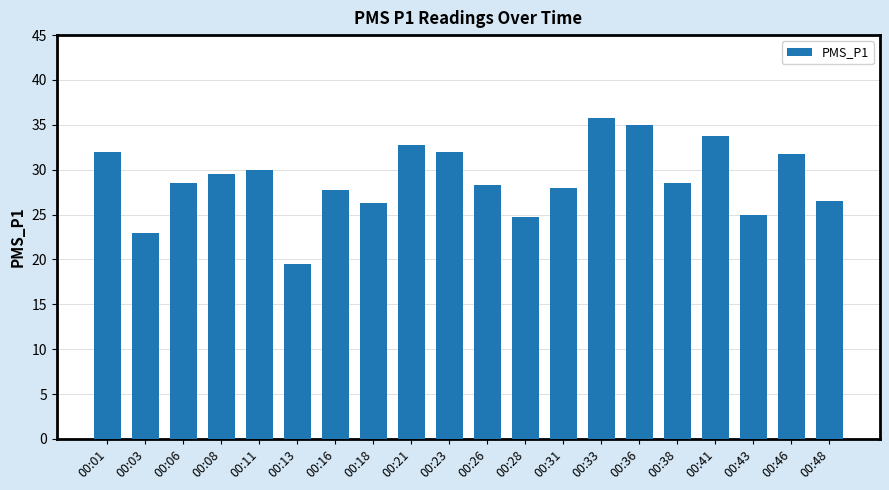

The value at 00:38 is 28.5. True or false?

True